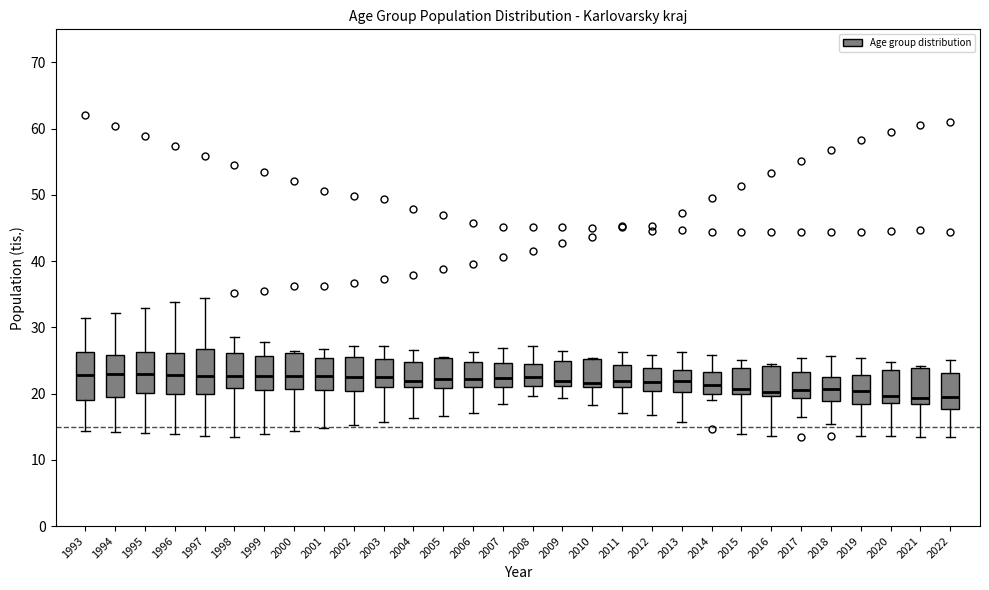

Where does the median line of the box at x = 2017 sit on the y-axis? The values are not printed on the chart, so give them approximately, as read against the axis.

21